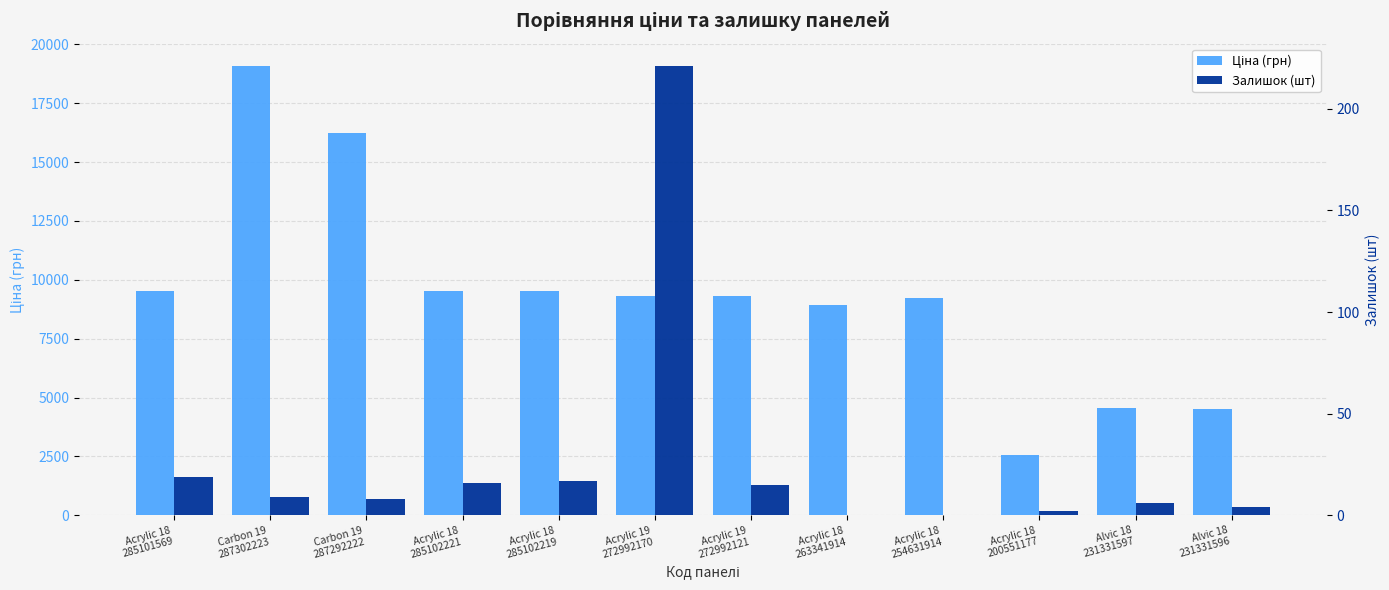

The value of Ціна (грн) at Acrylic 18
200551177 is 2558.9. True or false?

True